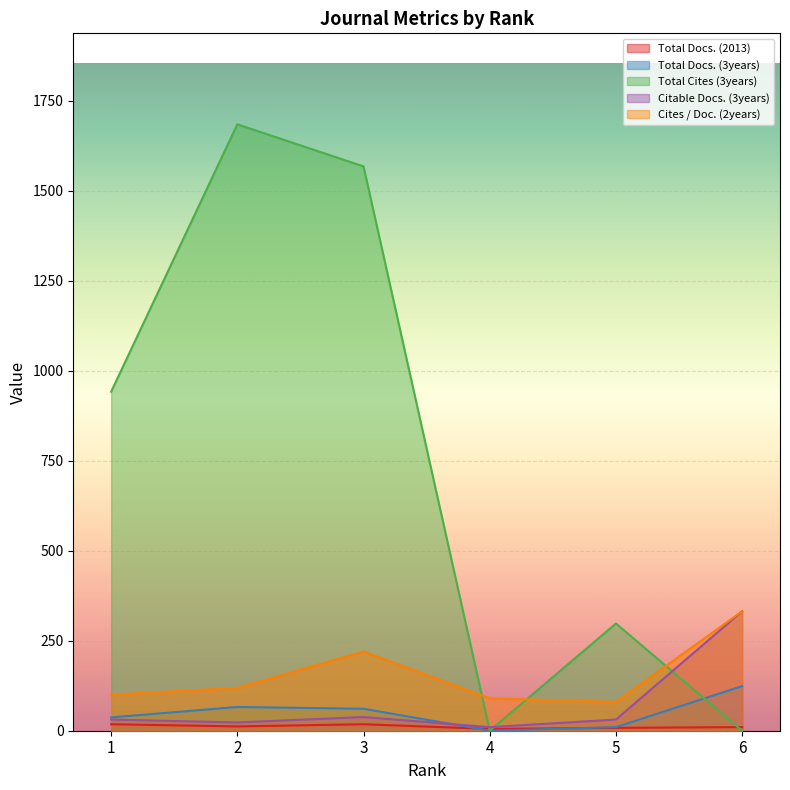

What is the total value across all series at 3?

1905